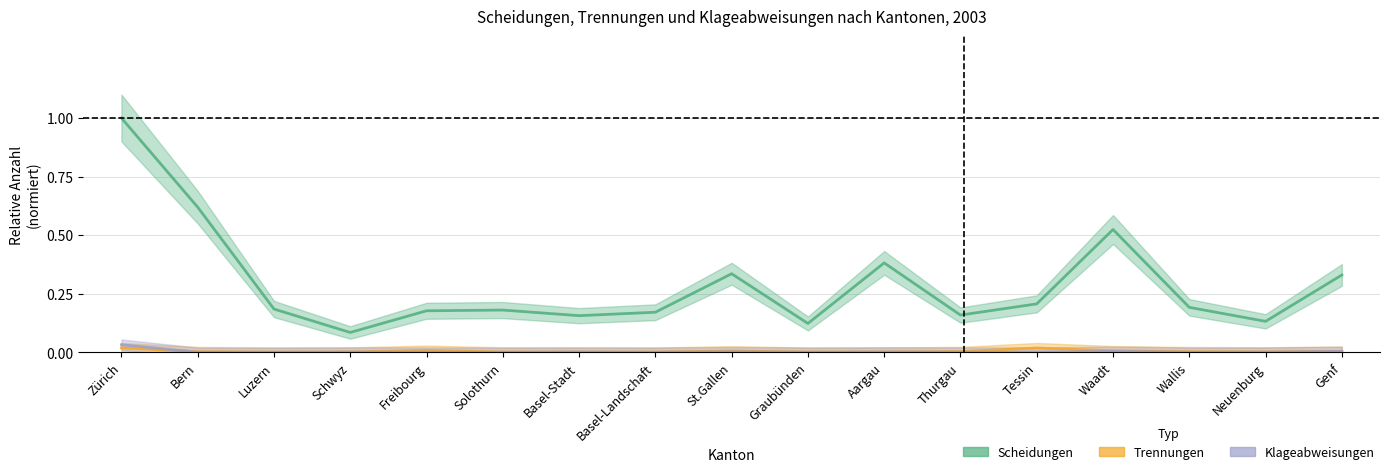

True or false: Scheidungen and Trennungen intersect in this chart.

False